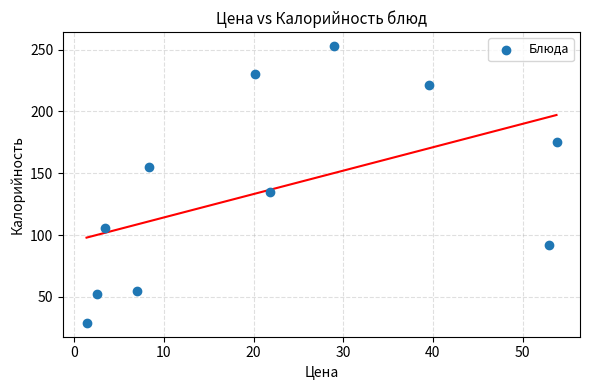

What is the range of Y values (max minus min)?

224